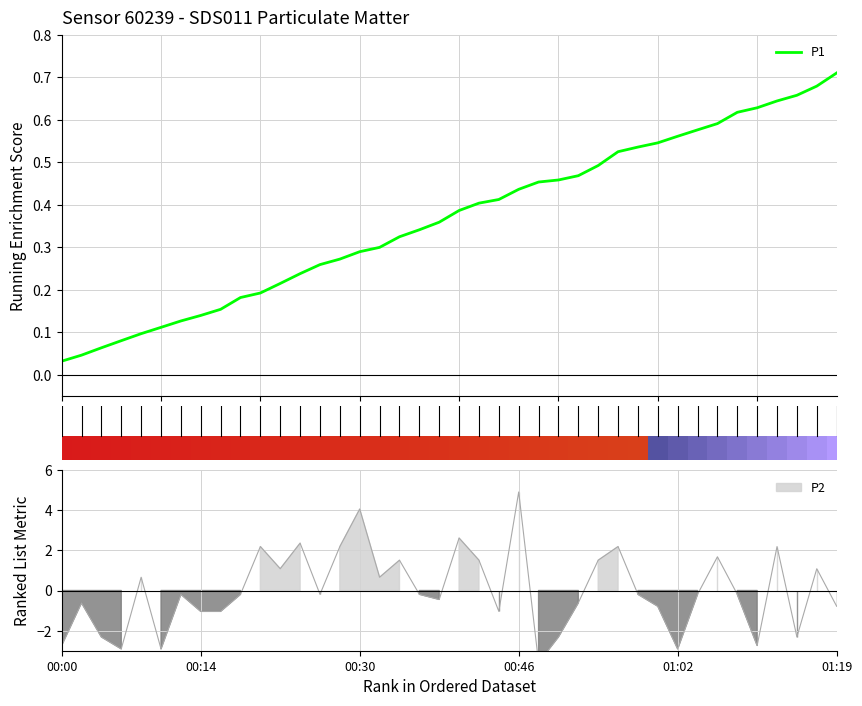

Rank the categories by value from lowest to highest.

00:48, 00:06, 00:10, 01:02, 00:00, 01:10, 00:04, 00:50, 01:15, 00:14, 00:16, 00:44, 01:00, 01:19, 00:02, 00:52, 00:38, 00:12, 00:18, 00:26, 00:36, 00:58, 01:04, 01:08, 00:08, 00:32, 00:22, 01:17, 00:34, 00:42, 00:54, 01:06, 00:20, 00:28, 00:56, 01:12, 00:24, 00:40, 00:30, 00:46